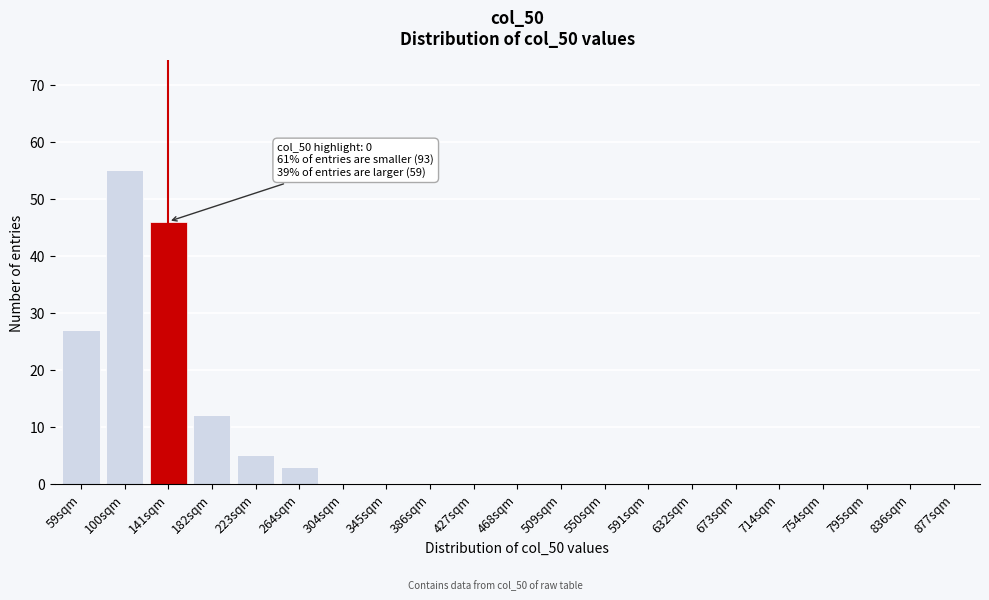

Reading right to left, list all the values displayed in this chart.

877sqm=0	836sqm=0	795sqm=0	754sqm=0	714sqm=0	673sqm=0	632sqm=0	591sqm=0	550sqm=0	509sqm=0	468sqm=0	427sqm=0	386sqm=0	345sqm=0	304sqm=0	264sqm=3	223sqm=5	182sqm=12	141sqm=46	100sqm=55	59sqm=27